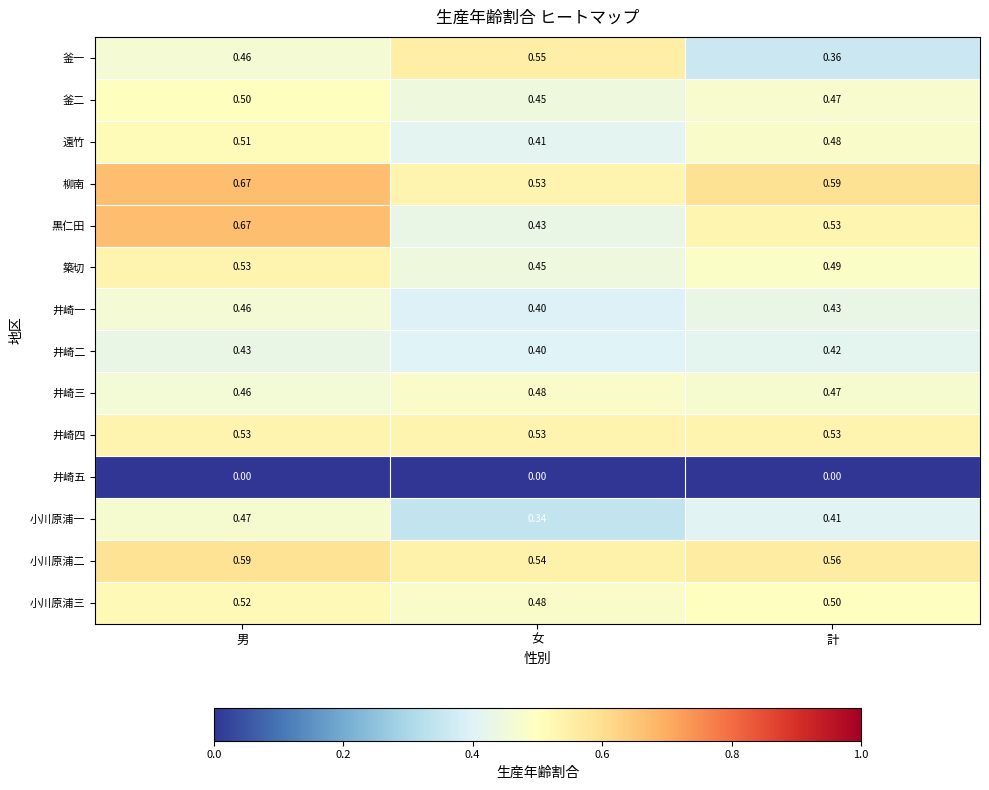

What is the total value across all series at 計?

6.2